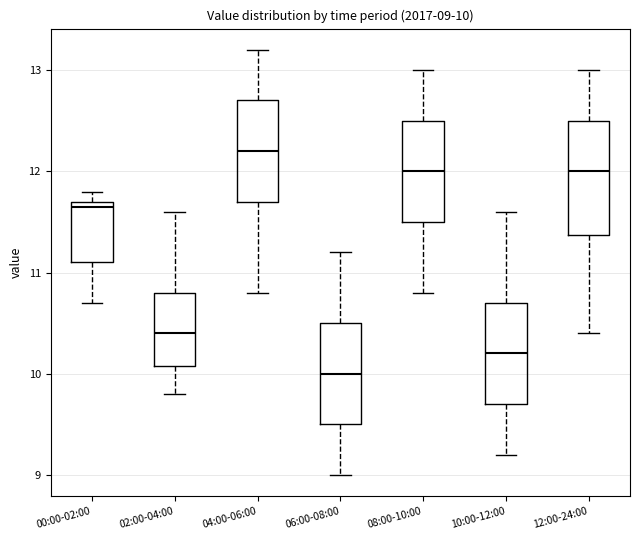

Which box is the tallest, from its lower edge to its upper edge?

12:00-24:00